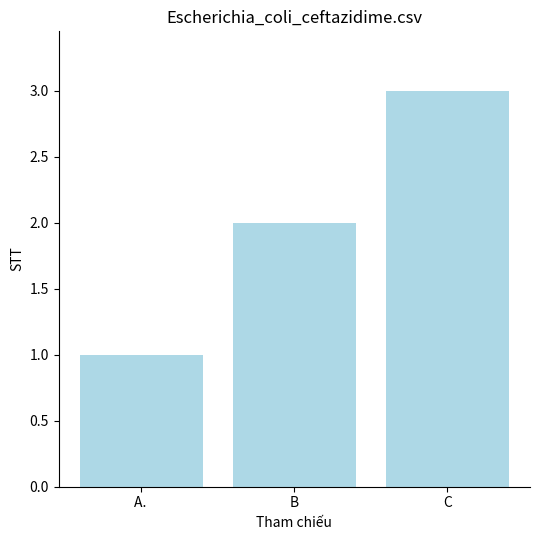

Which has a higher value, A.  or B?

B